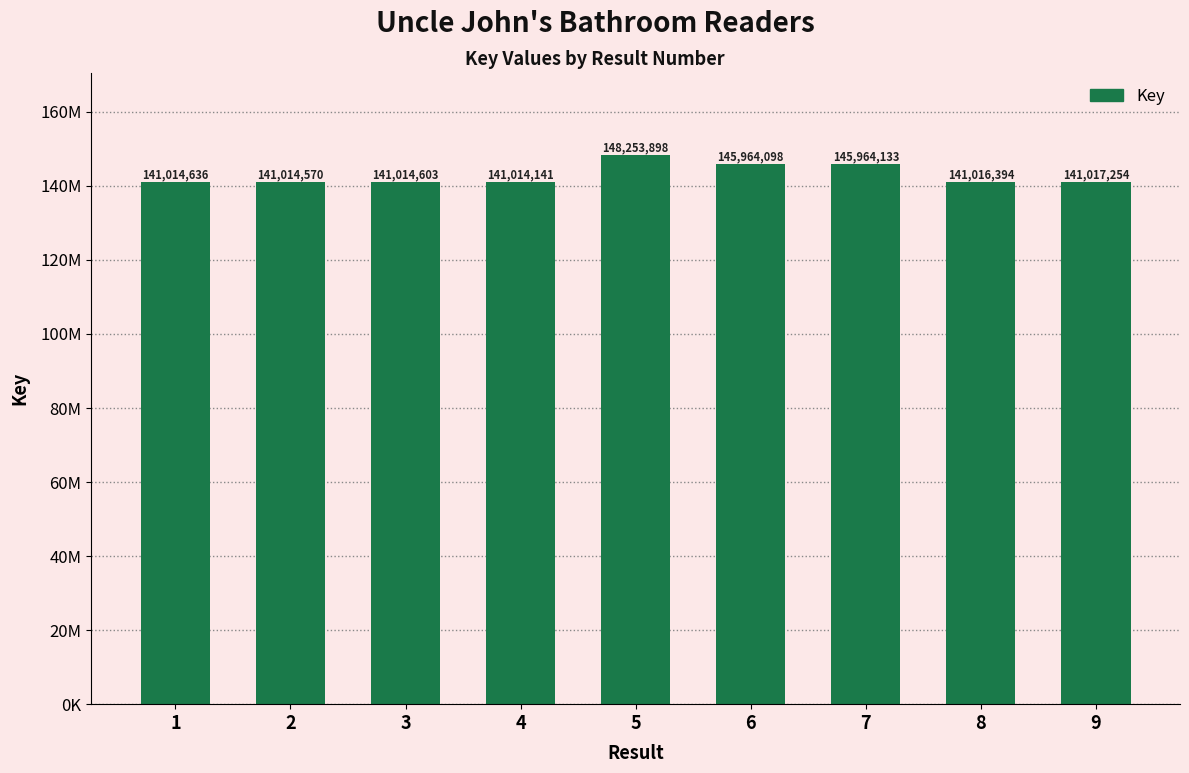

List the labels in order of value, smallest first.

4, 2, 3, 1, 8, 9, 6, 7, 5